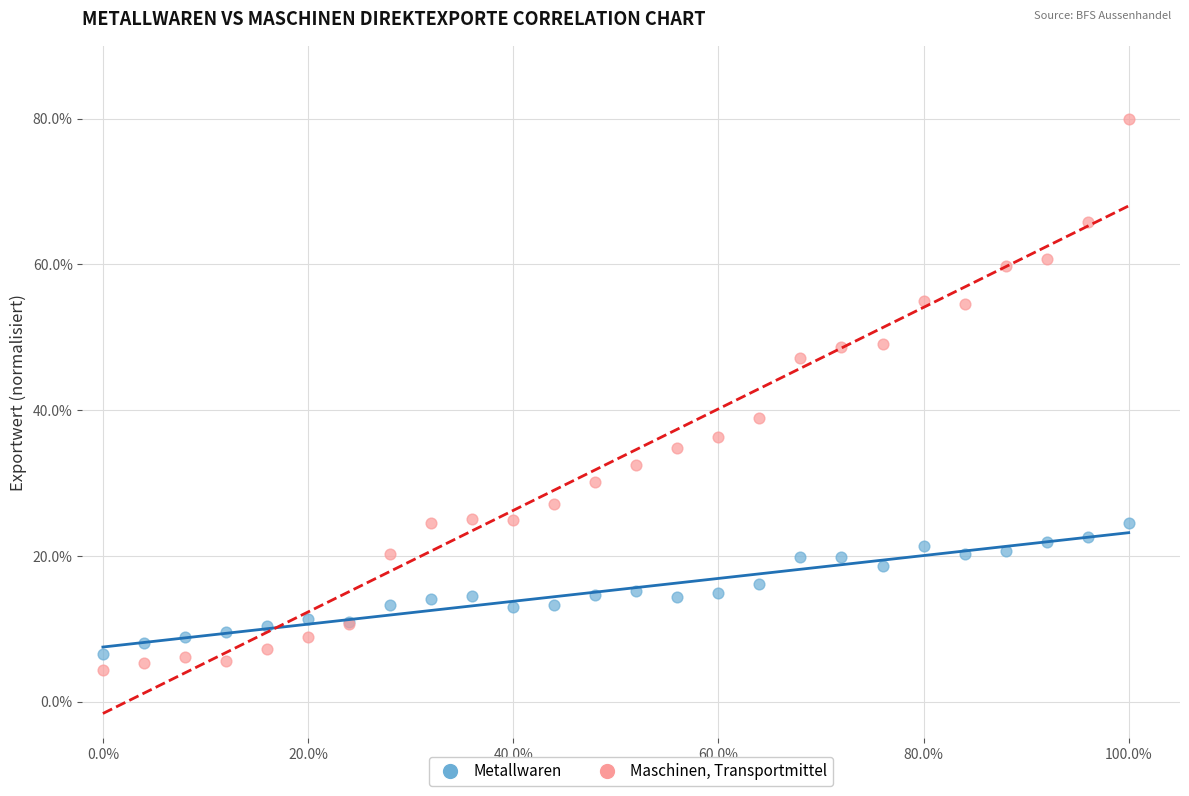

What are all the series names shown in the legend?

Metallwaren, Maschinen, Transportmittel